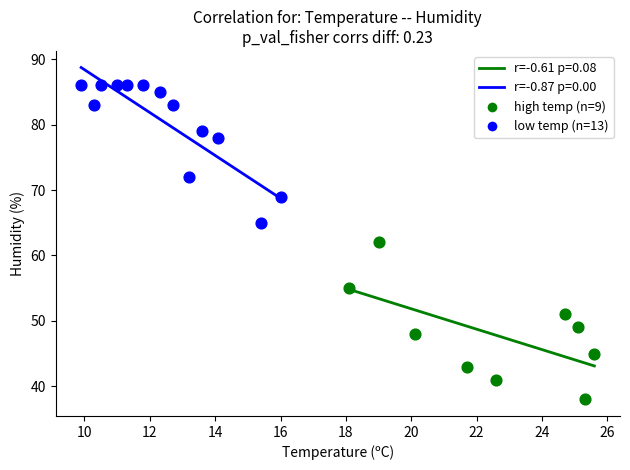

Which series reaches the maximum Y coordinate?

low temp (n=13)